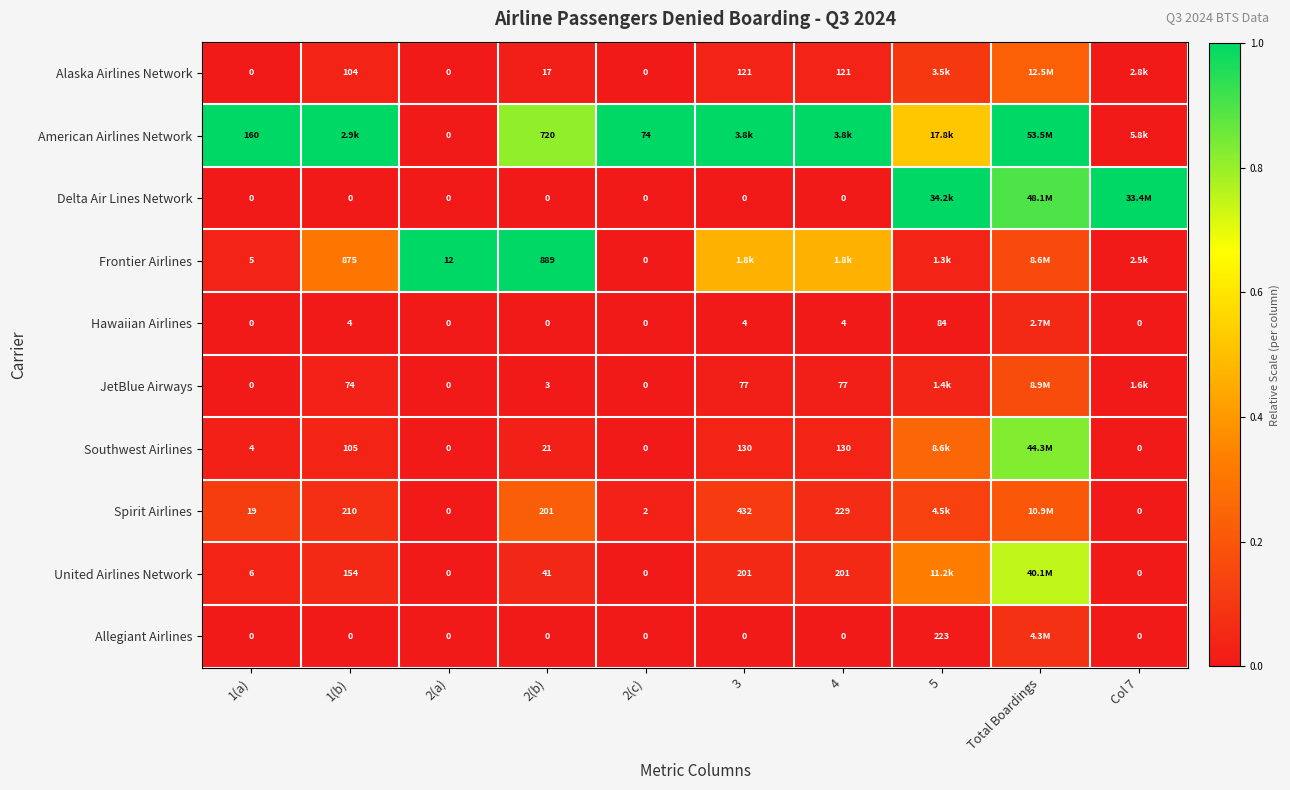

At how many categories does at least one series exceed 0?

10